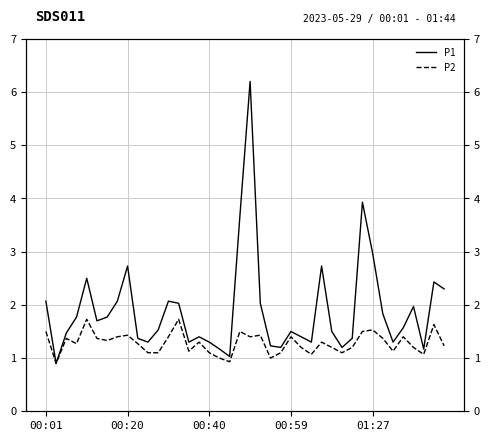

What is the greatest value displayed?

6.2